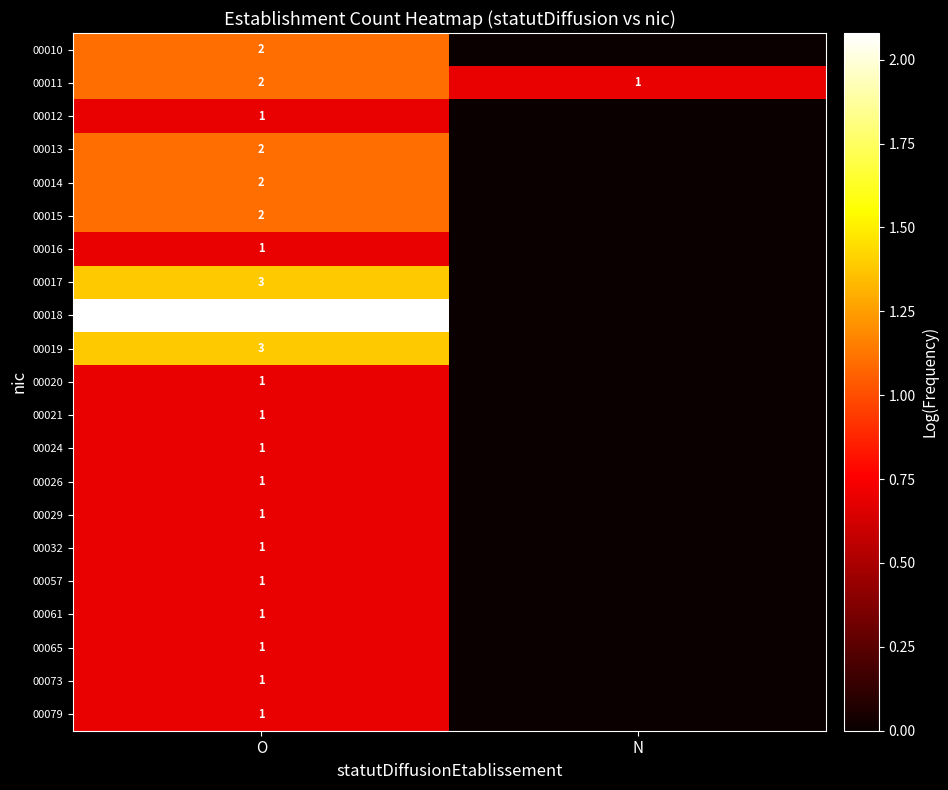

Which has a higher value, N or O?

O